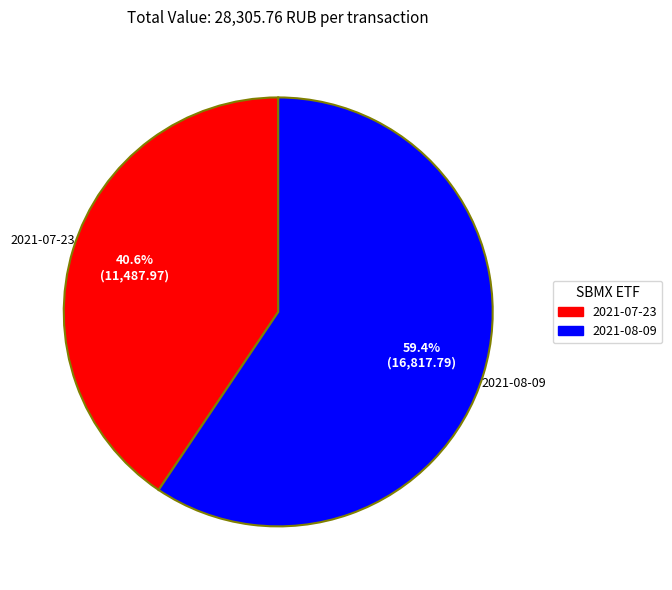

How many segments does this pie chart have?

2